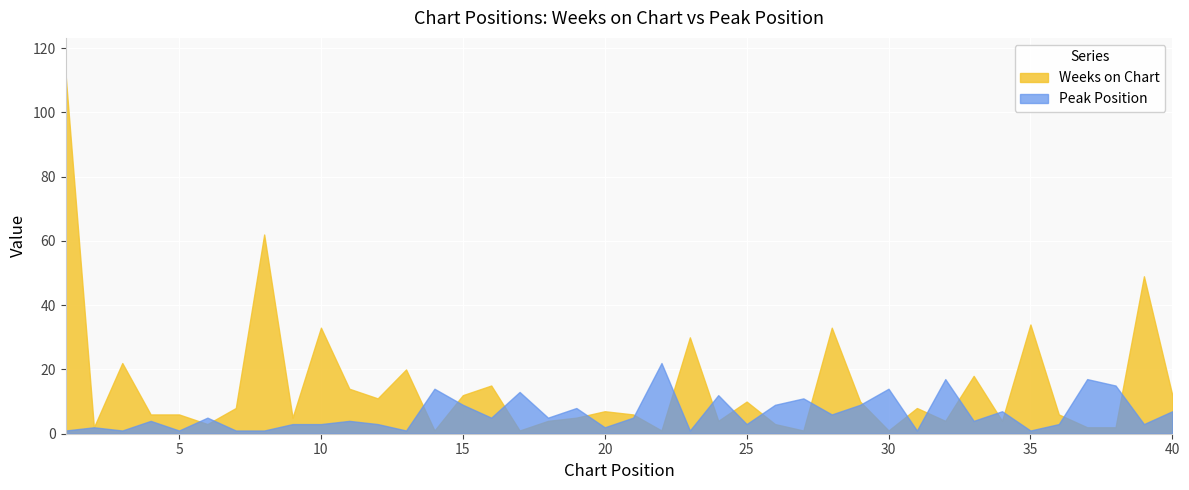

What is the value of the Weeks on Chart point at the 20th from the left?

7